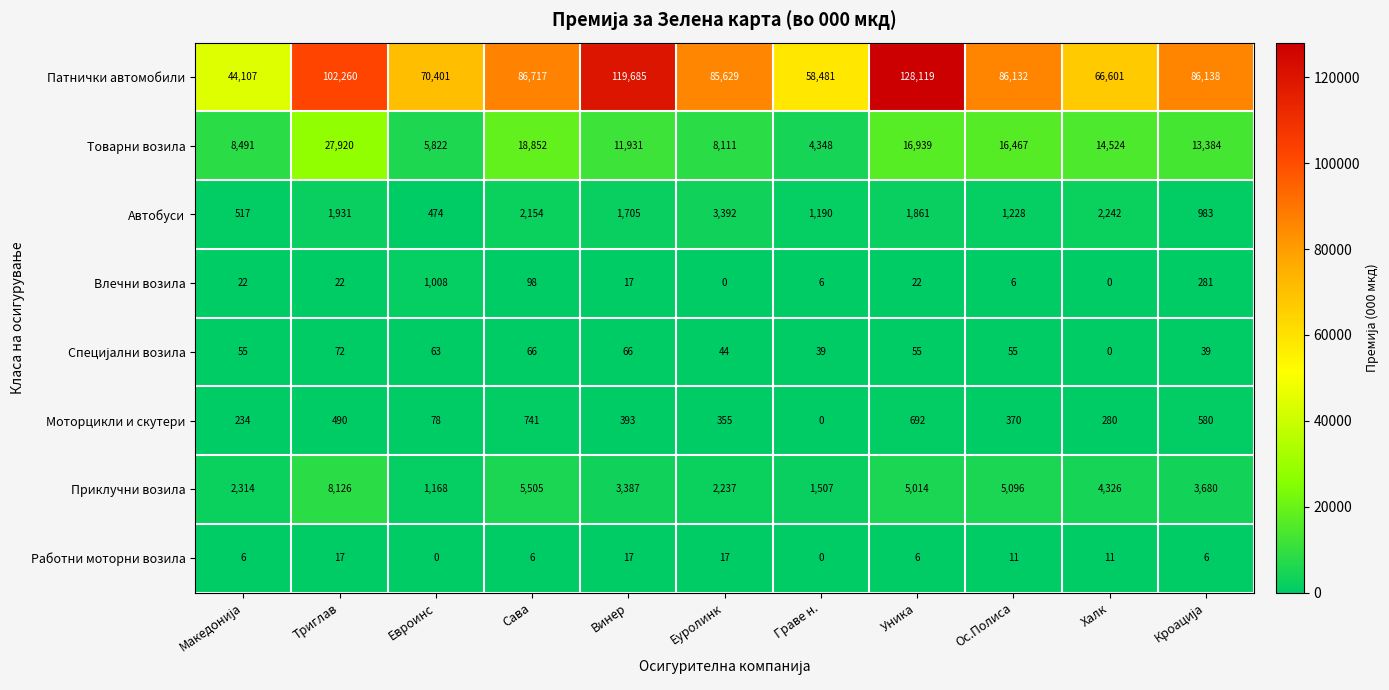

At which category is the sum across all series the highest?

Уника